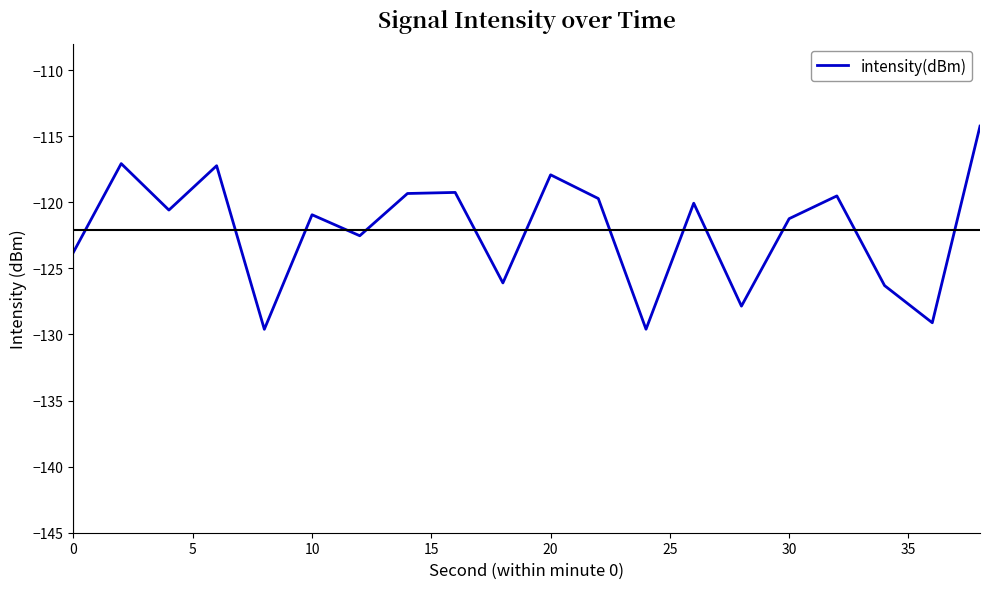

What is the maximum value shown in the chart?

-114.2